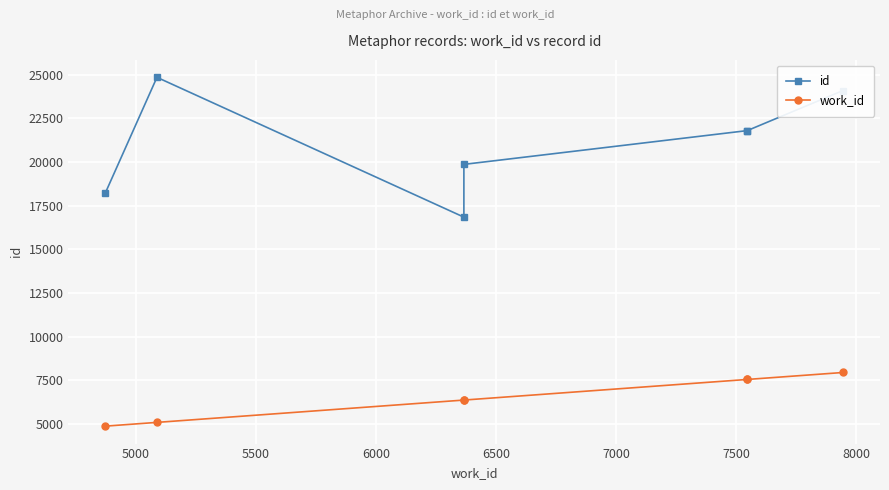

Is the value of id at 6500 greater than the value of work_id at 5500?

Yes